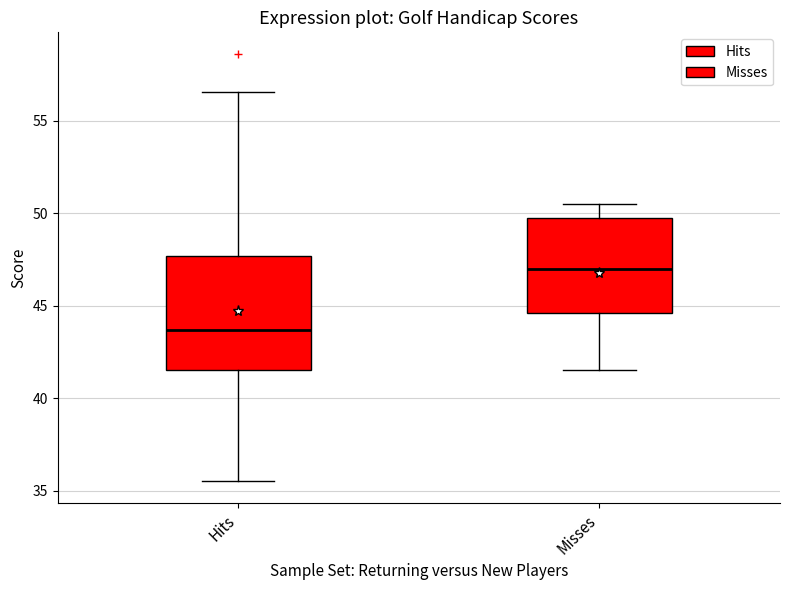

Reading left to right, read every box against the y-axis: the position of its median line, the range the box covers, and the ends of its whiskers. The values are not printed on the chart, so give them approximately, as read against the axis.

Hits: median 43.5, box 41.5 to 47.5, whiskers 35.5 to 56.5
Misses: median 47.0, box 44.5 to 50.0, whiskers 41.5 to 50.5